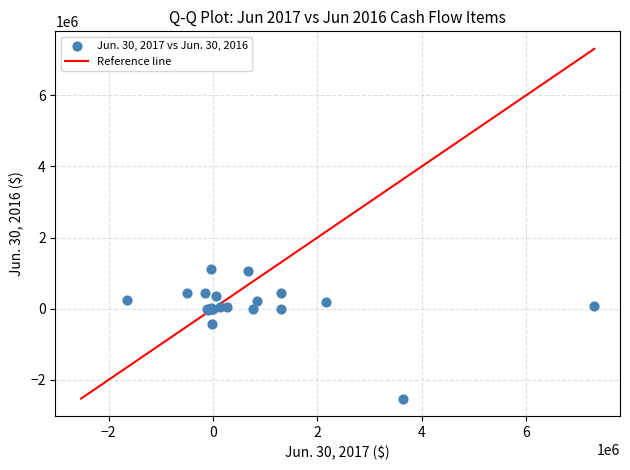

What Y value in the scatter plot is closest to -711364?

-434095